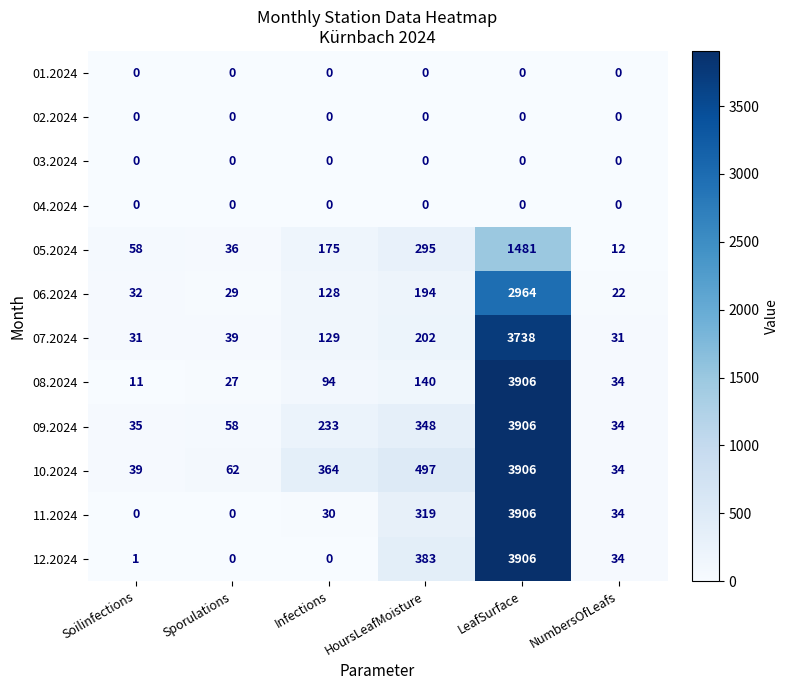

What value does the 10.2024 series have at Sporulations, to the nearest 100?

100